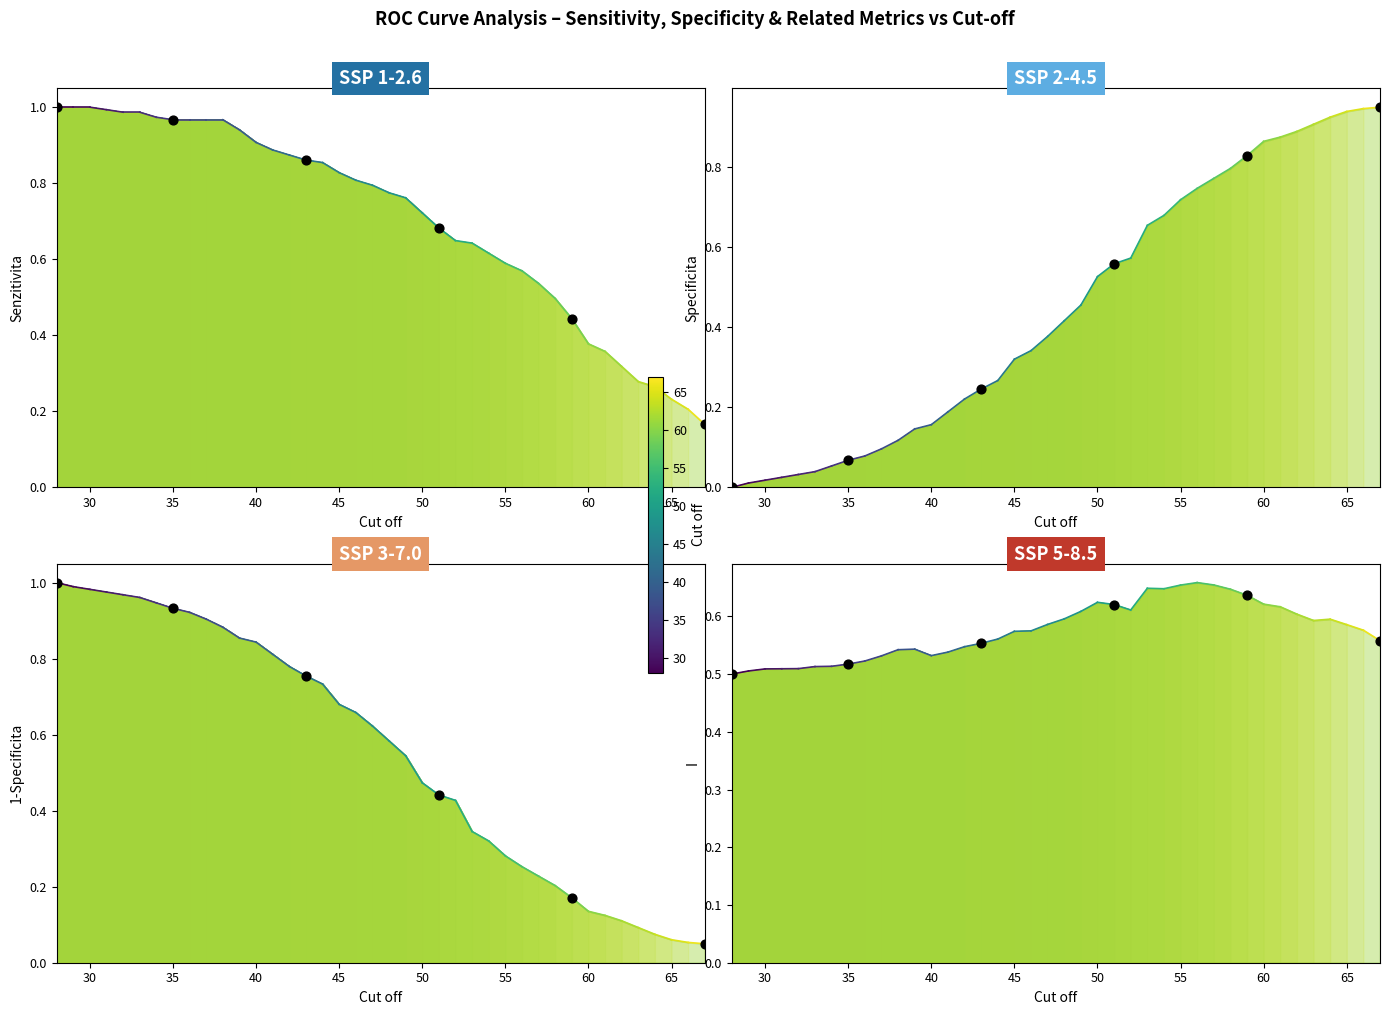

What are all the series names shown in the legend?

Senzitivita, Specificita, 1-Specificita, I